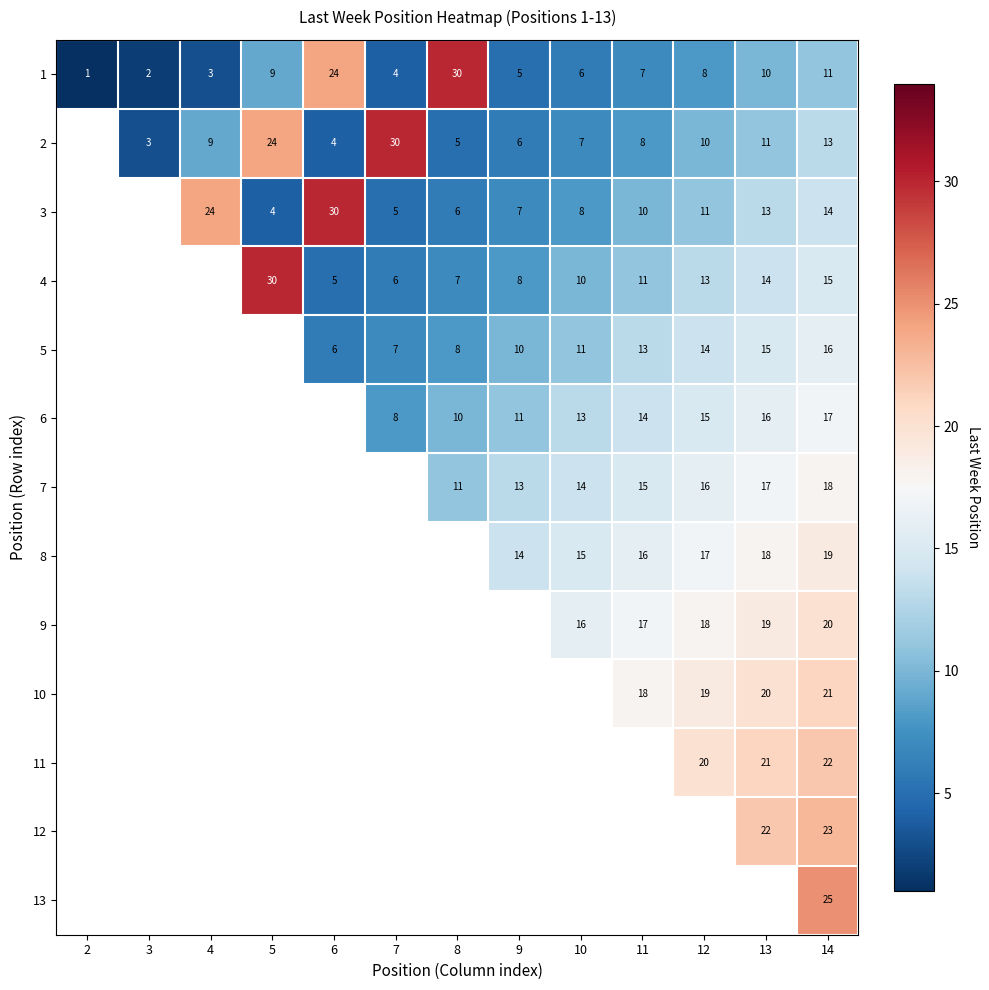

Is it true that 2 equals 6.0 at 6?

False